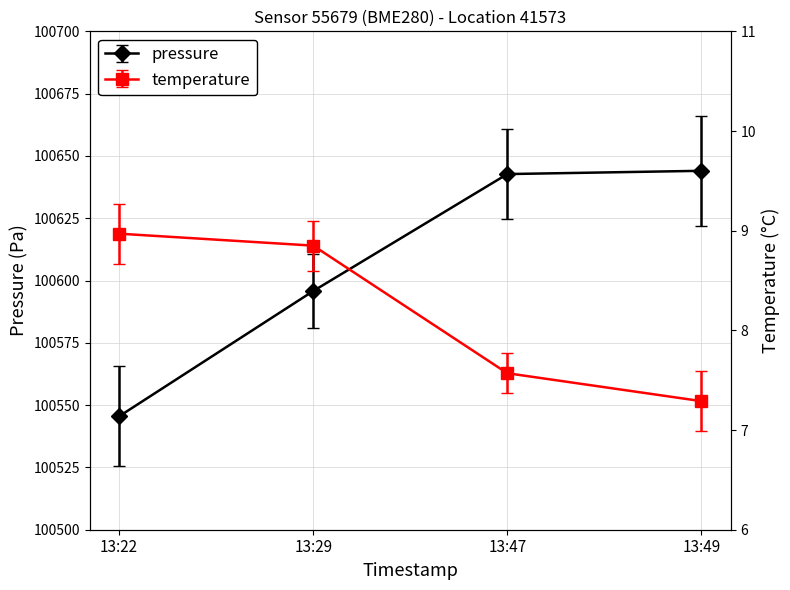

List the labels in order of pressure value, largest first.

13:49, 13:47, 13:29, 13:22